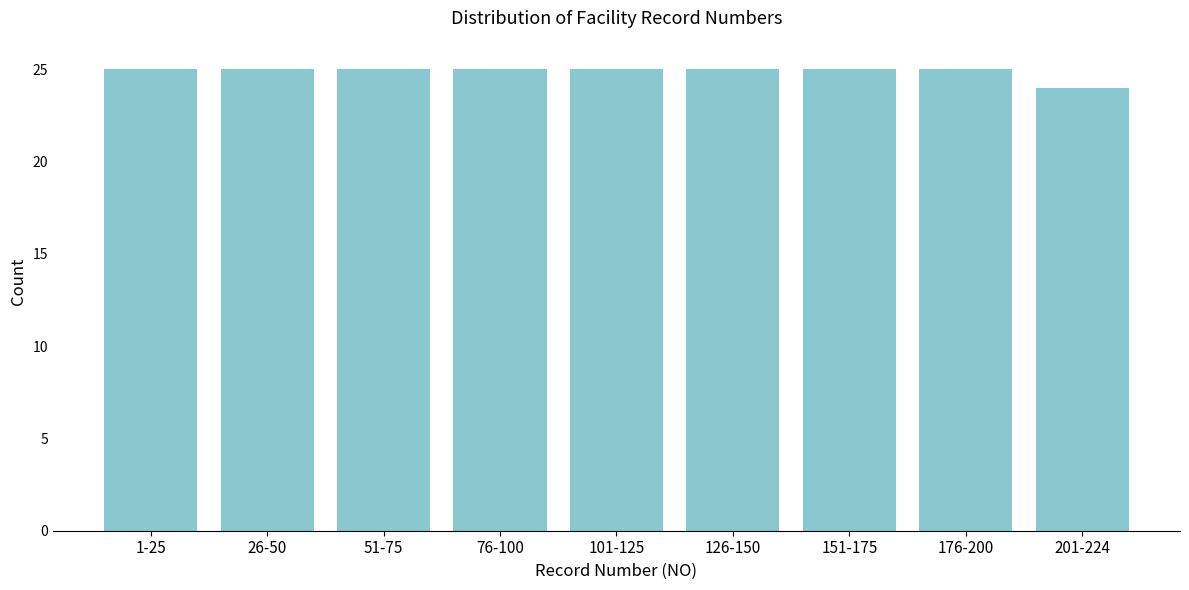

Reading left to right, transcribe all the data shown in this chart.

25	25	25	25	25	25	25	25	24